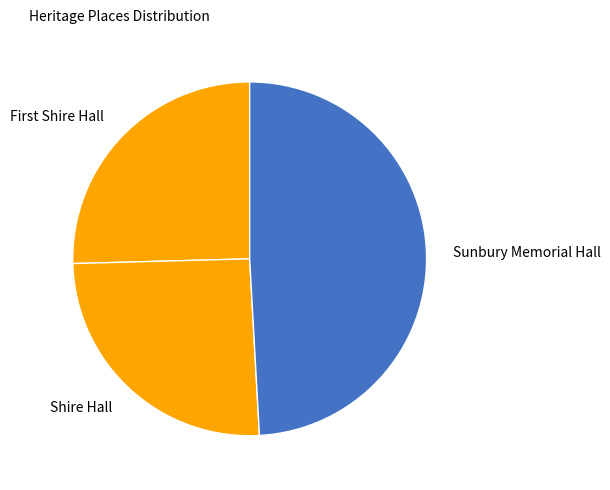

What is the largest slice in the pie chart?

Sunbury Memorial Hall